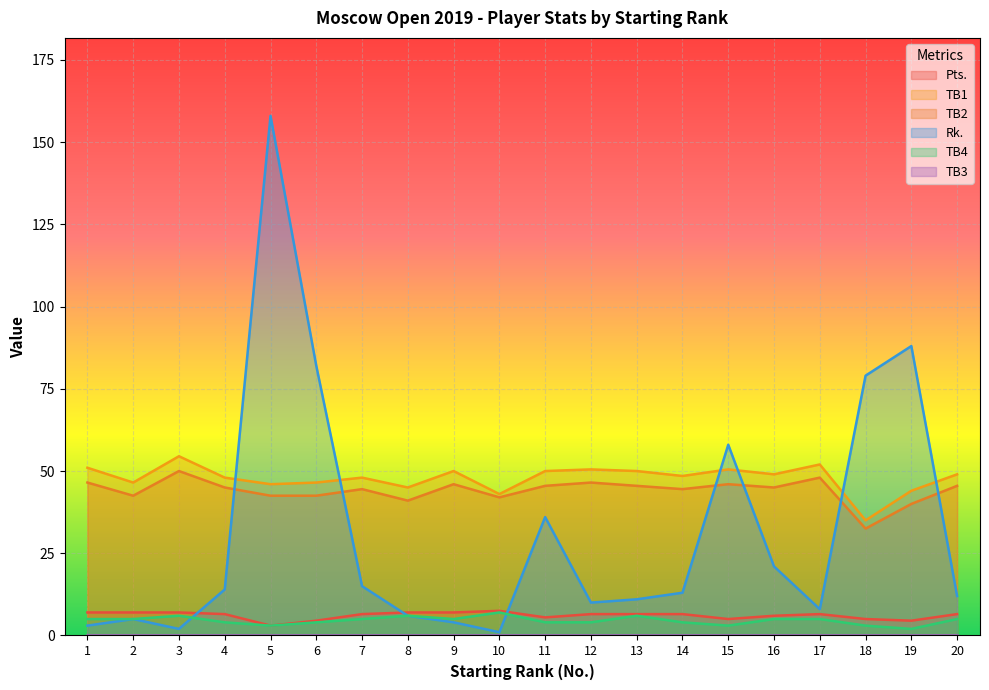

How many series are shown in this chart?

6